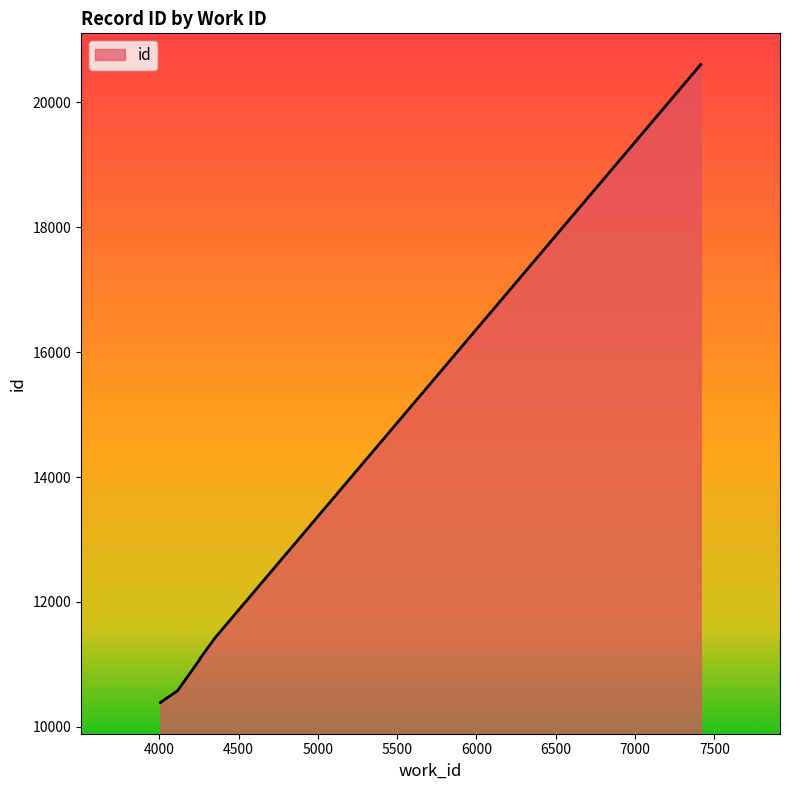

What is the sum of the values at 7414 and 4352?

32027